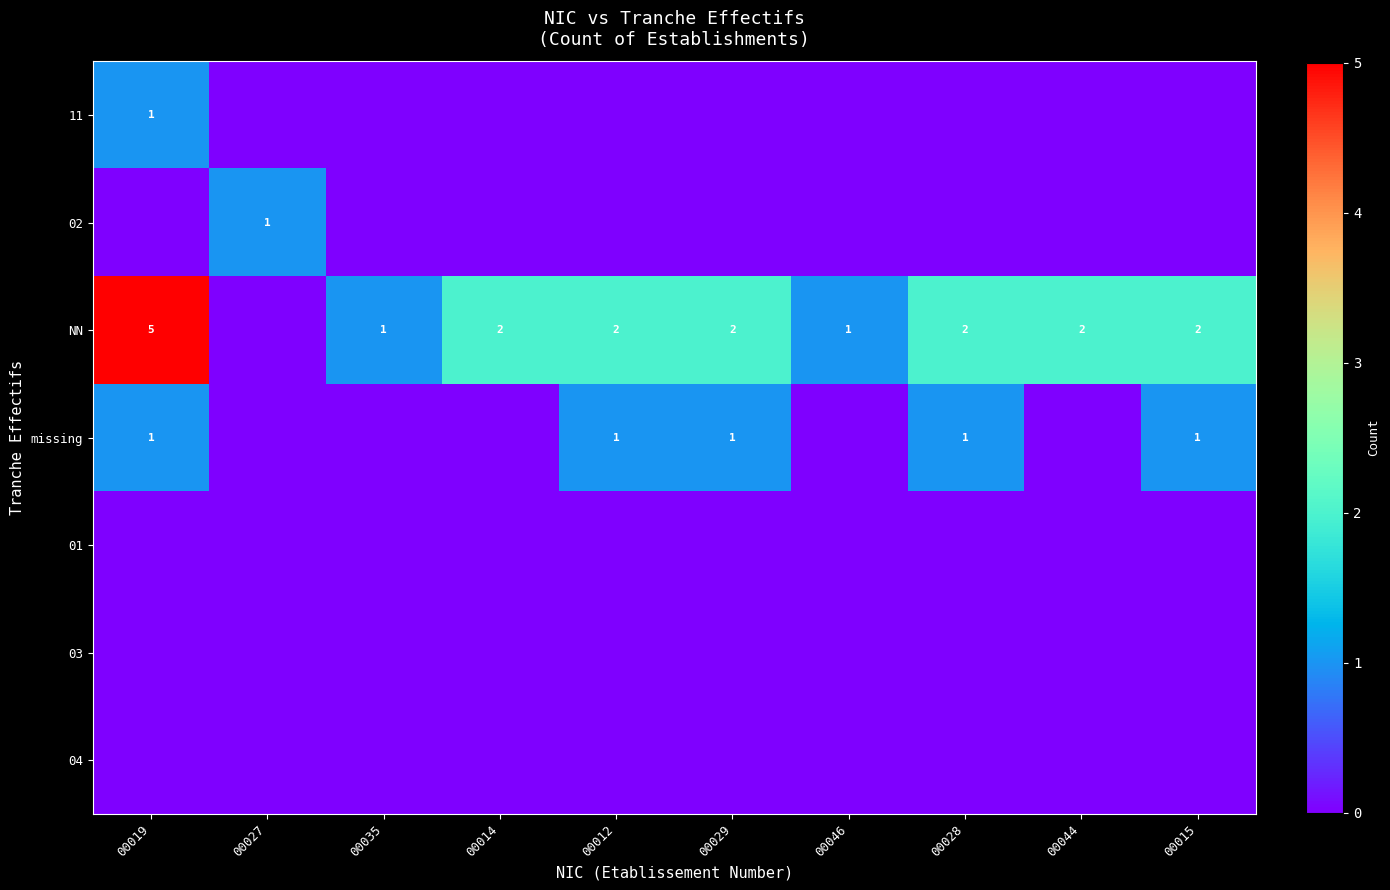

True or false: NN has a value of 2 at 00035.

False